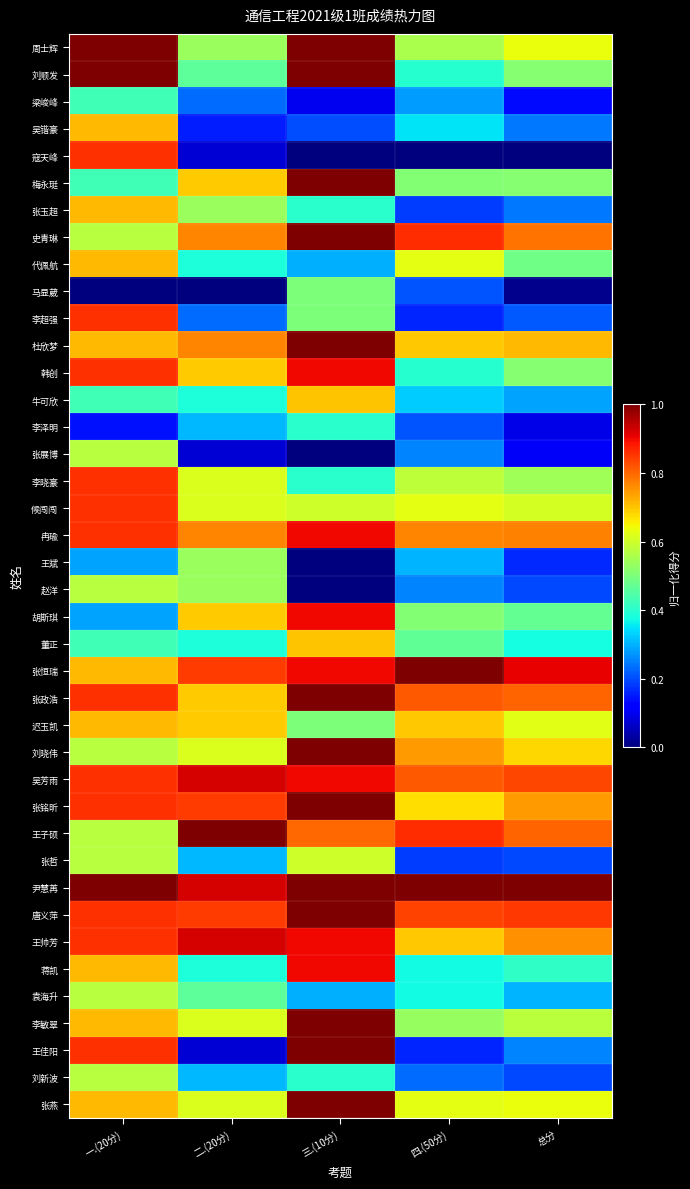

List the series in order of their peak value, highest first.

周士辉, 刘顺发, 梅永珽, 史青琳, 杜欣梦, 张恒瑞, 张政浩, 刘晓伟, 张铭昕, 王子硕, 尹慧苒, 唐义萍, 李敏翠, 王佳阳, 张燕, 吴芳雨, 王帅芳, 韩创, 冉瑜, 胡斯琪, 蒋凯, 寇天峰, 李超强, 李晓豪, 候闯闯, 吴锴豪, 张玉超, 代佩航, 迟玉凯, 牛可欣, 董正, 张哲, 张展博, 赵洋, 袁海升, 刘新波, 王斌, 马显葳, 梁峻峰, 李泽明